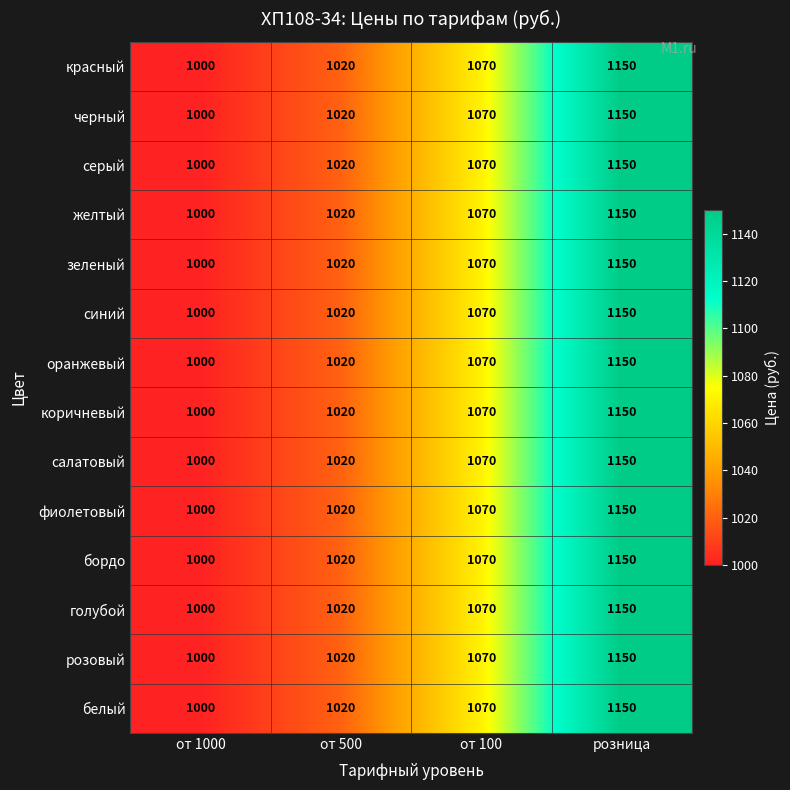

What is the total value across all series at от 1000?

14000